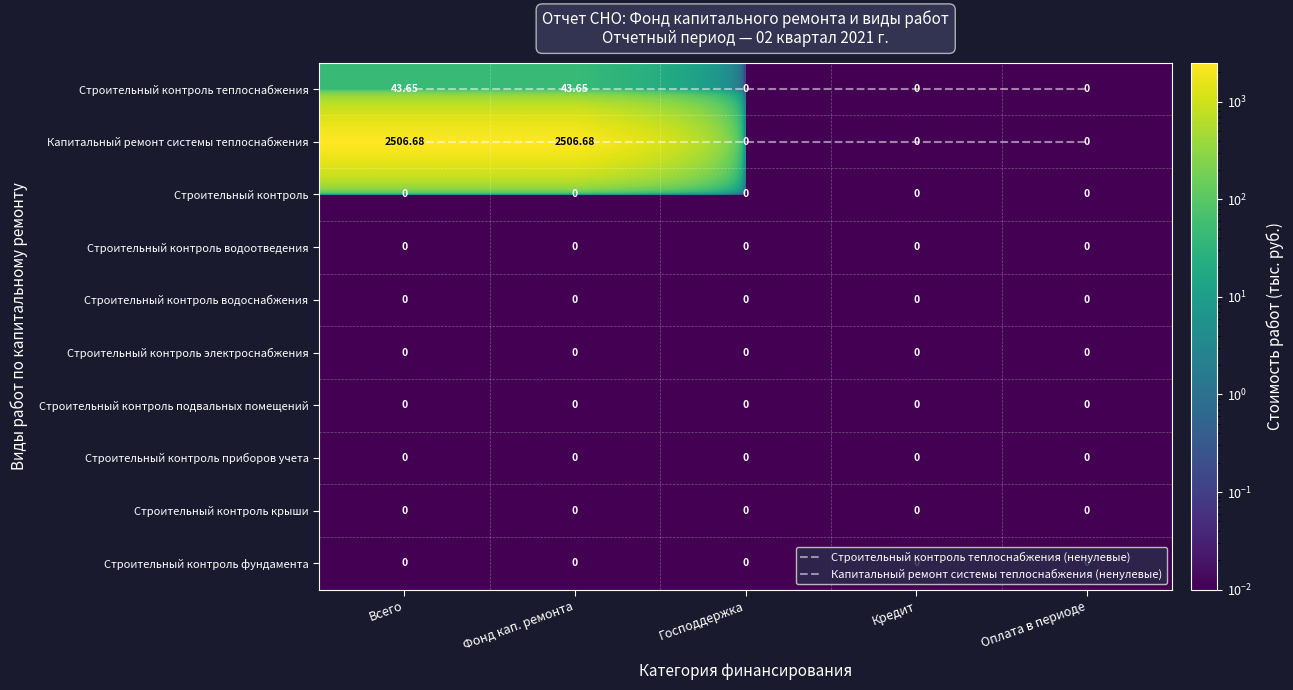

Between Фонд кап. ремонта and Кредит, which series saw the biggest shift?

Капитальный ремонт системы теплоснабжения